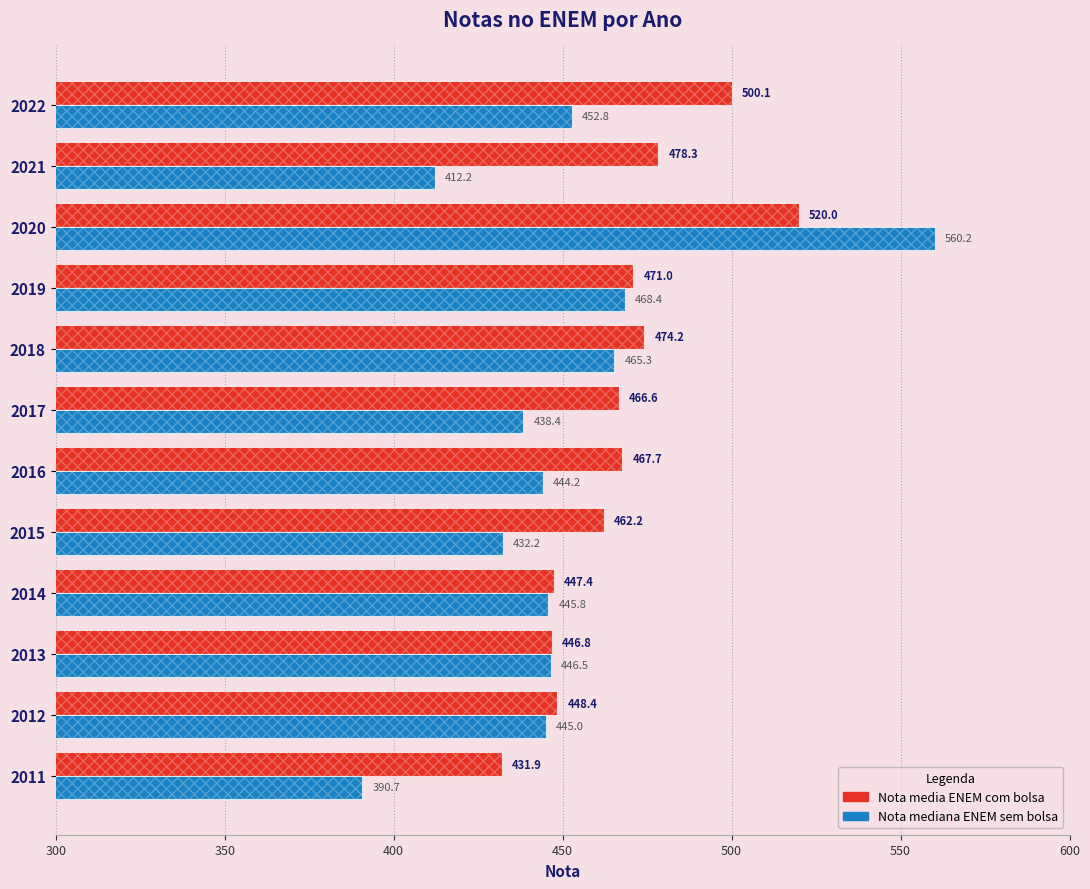

What is the difference between the second highest and second lowest values in the Nota media ENEM com bolsa series?

53.3